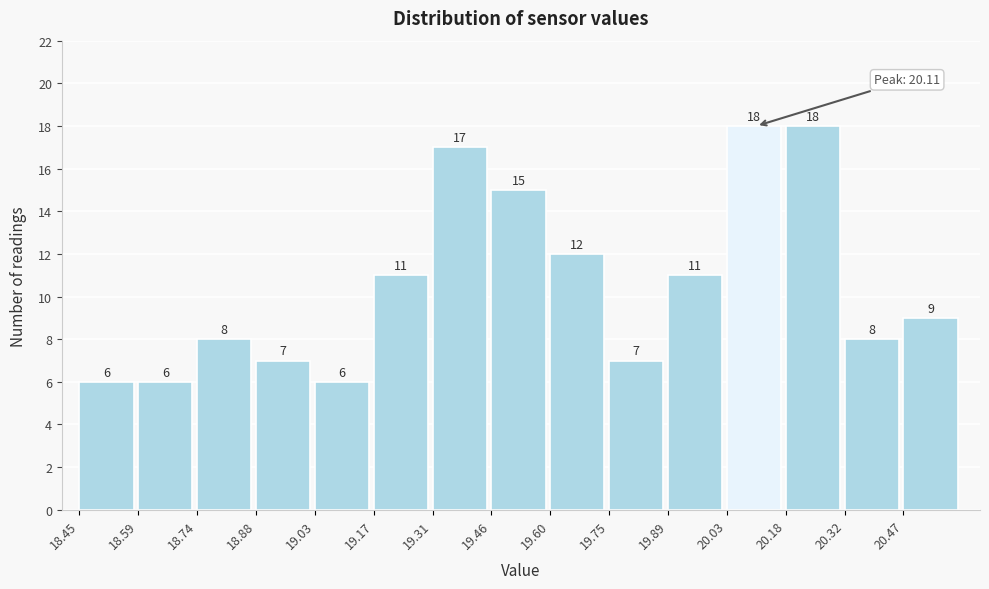

Reading left to right, list every bar in this chart as the range it spans on the x-axis followed by its height. The bar edges are not printed on the chart, so give them approximately, as read against the axis.

18.450 to 18.594: 6
18.594 to 18.738: 6
18.738 to 18.882: 8
18.882 to 19.026: 7
19.026 to 19.170: 6
19.170 to 19.314: 11
19.314 to 19.458: 17
19.458 to 19.602: 15
19.602 to 19.746: 12
19.746 to 19.890: 7
19.890 to 20.034: 11
20.034 to 20.178: 18
20.178 to 20.322: 18
20.322 to 20.466: 8
20.466 to 20.610: 9